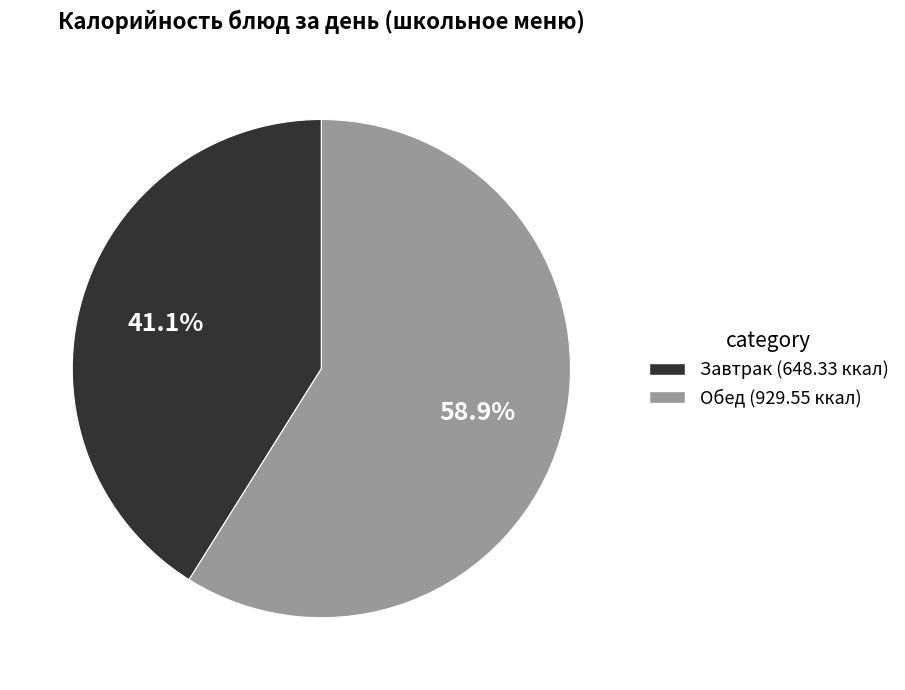

Rank the categories by value from lowest to highest.

Завтрак, Обед